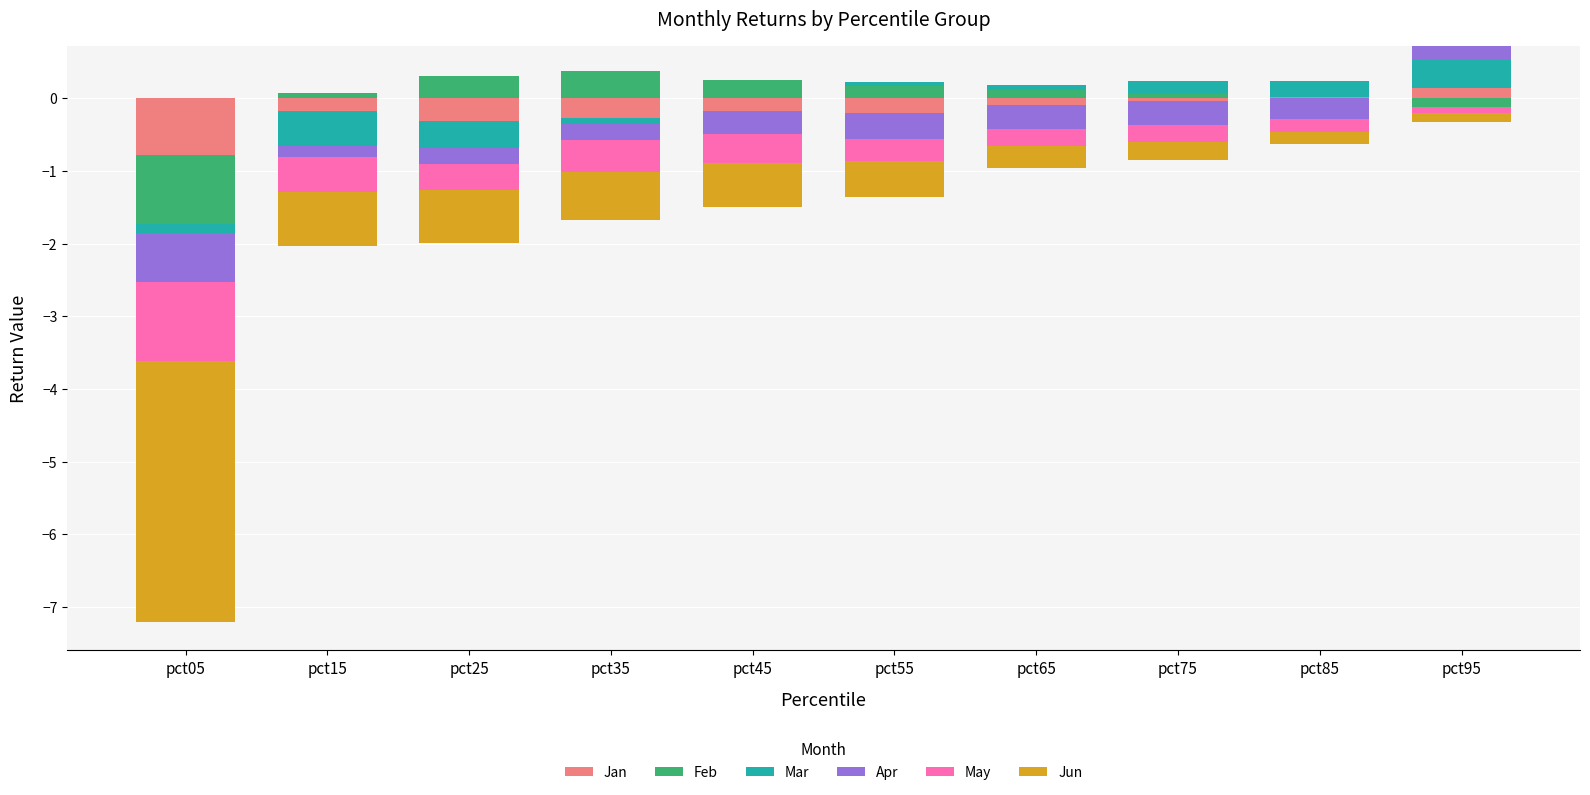

Is it true that Mar equals -0.1 at pct25?

False